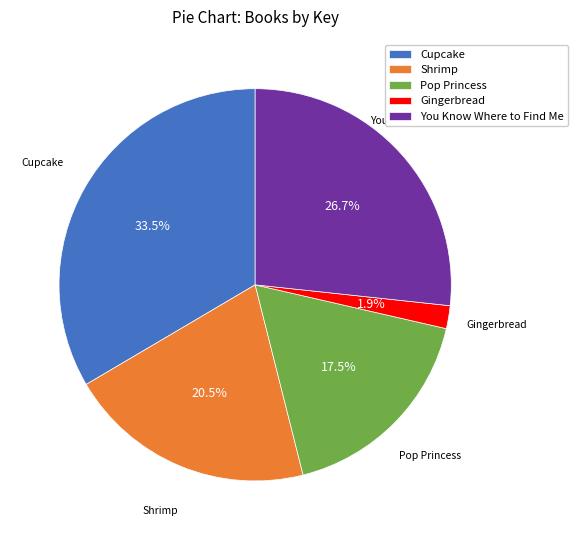

To the nearest percent, what is the combined percentage of Shrimp and Pop Princess?

38%